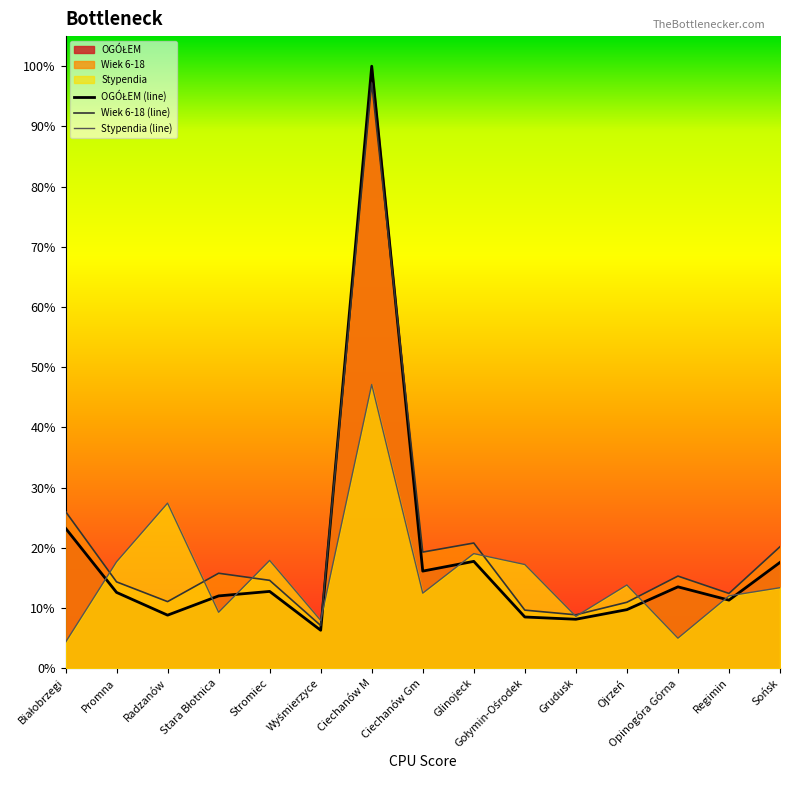

How many interior local valleys does the OGÓŁEM series have?

5